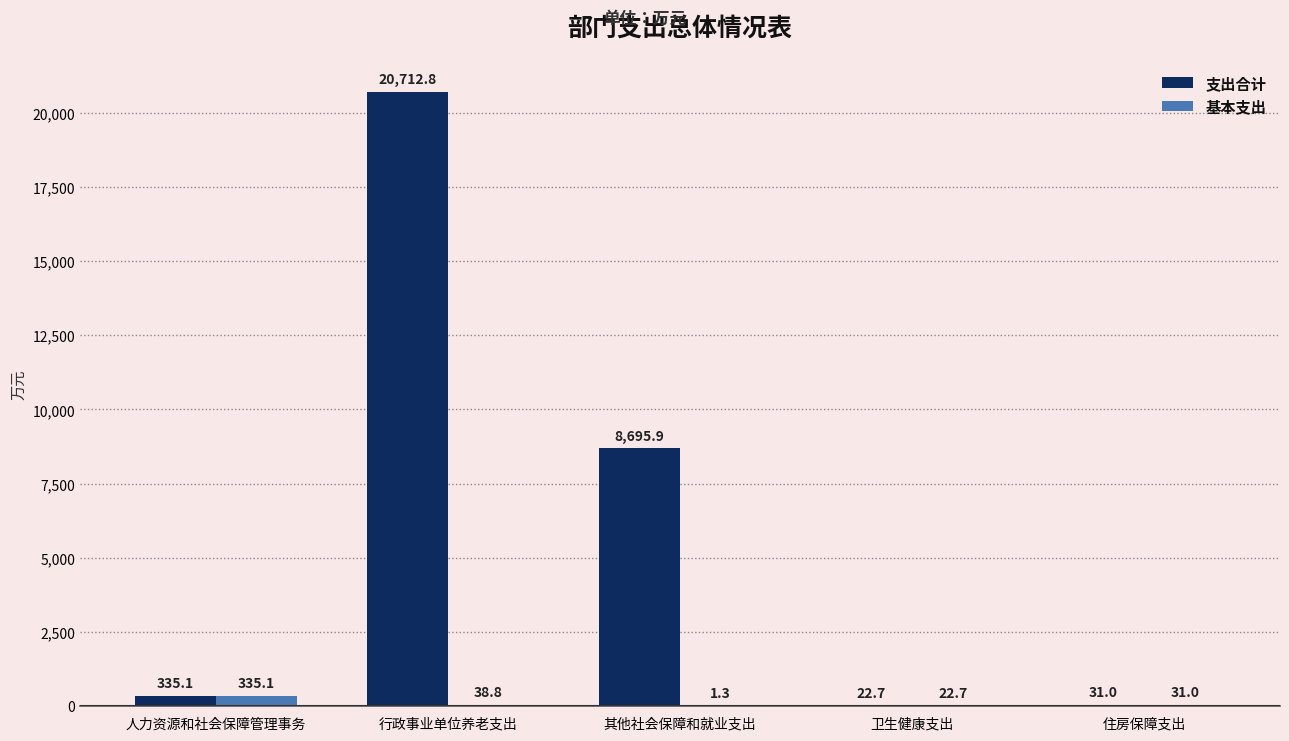

What is the sum of the 支出合计 values at 行政事业单位养老支出 and 住房保障支出?

20743.8